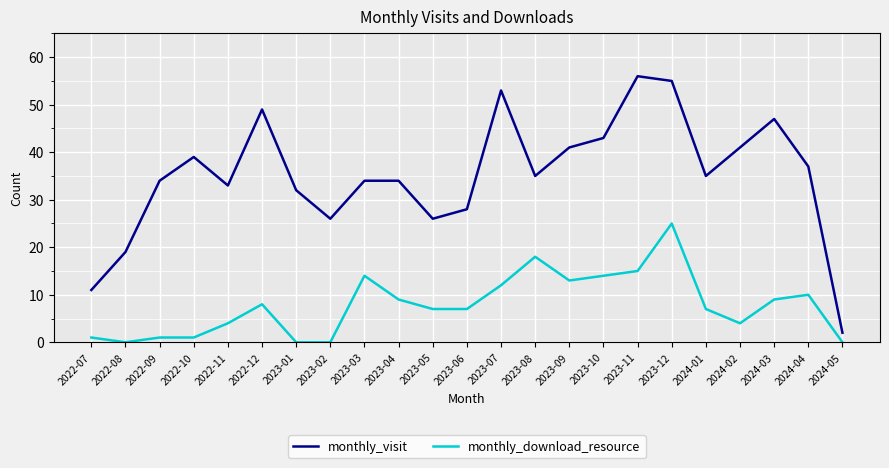

What is the highest value of the monthly_download_resource series?

25